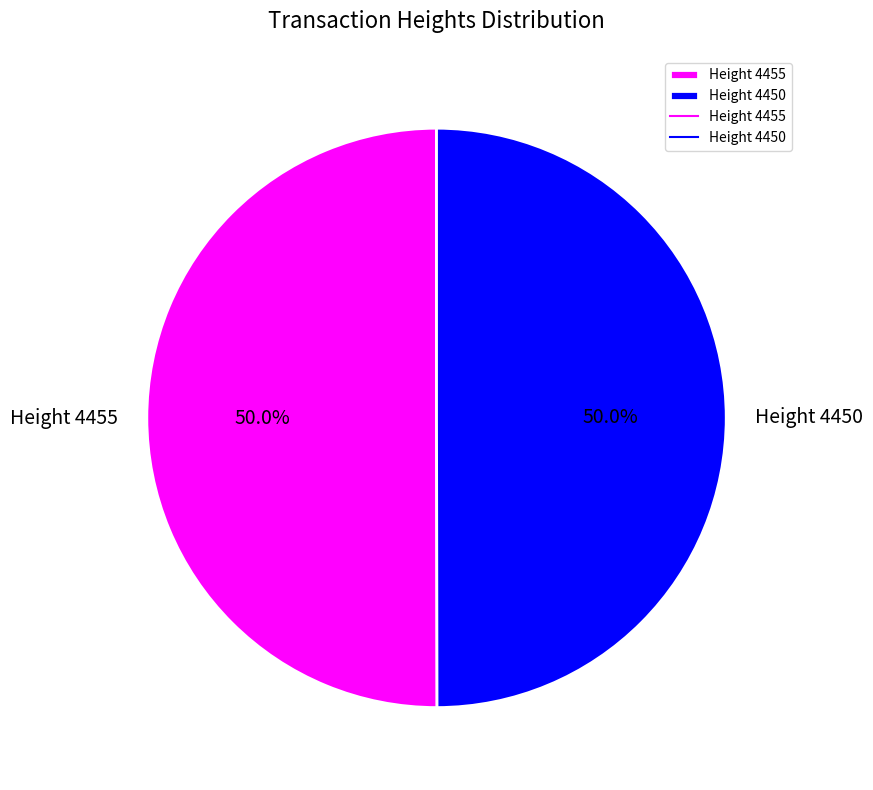

True or false: Height 4455 accounts for 50% of the total.

True